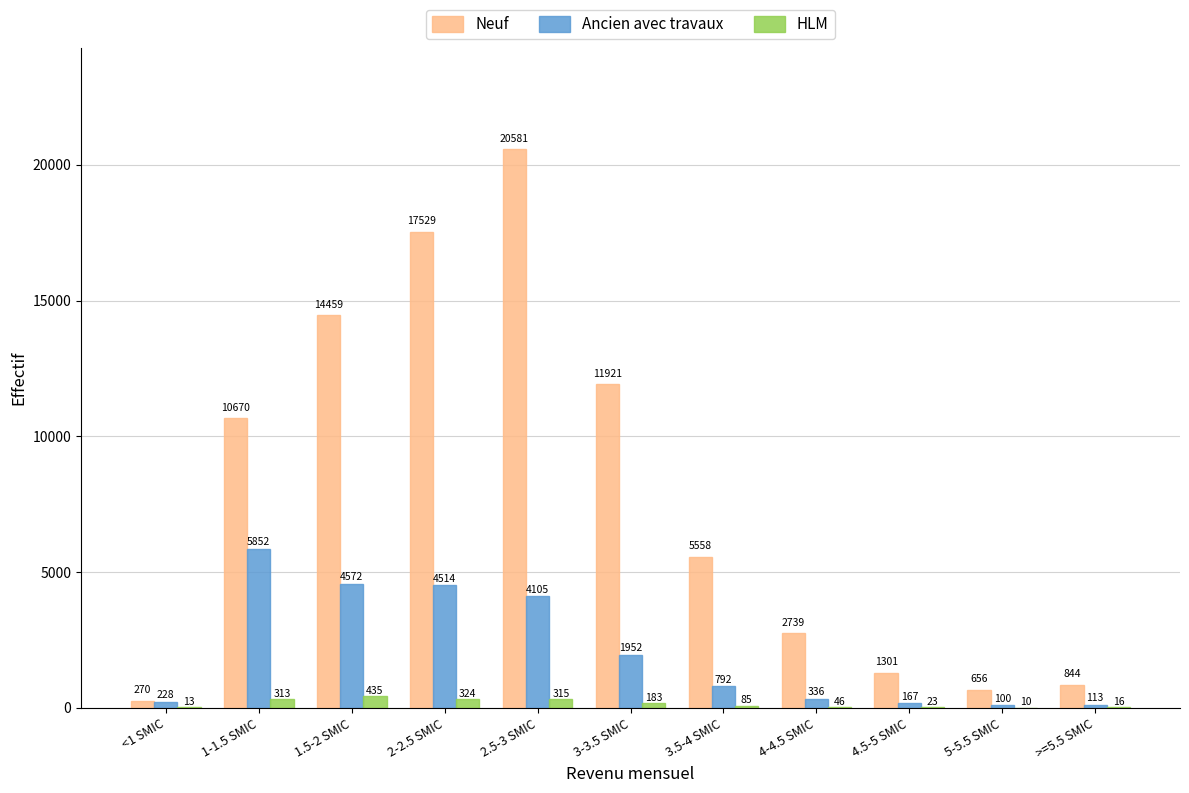

Reading left to right, extract all data points from this chart.

Neuf: 270	10670	14459	17529	20581	11921	5558	2739	1301	656	844
Ancien avec travaux: 228	5852	4572	4514	4105	1952	792	336	167	100	113
HLM: 13	313	435	324	315	183	85	46	23	10	16